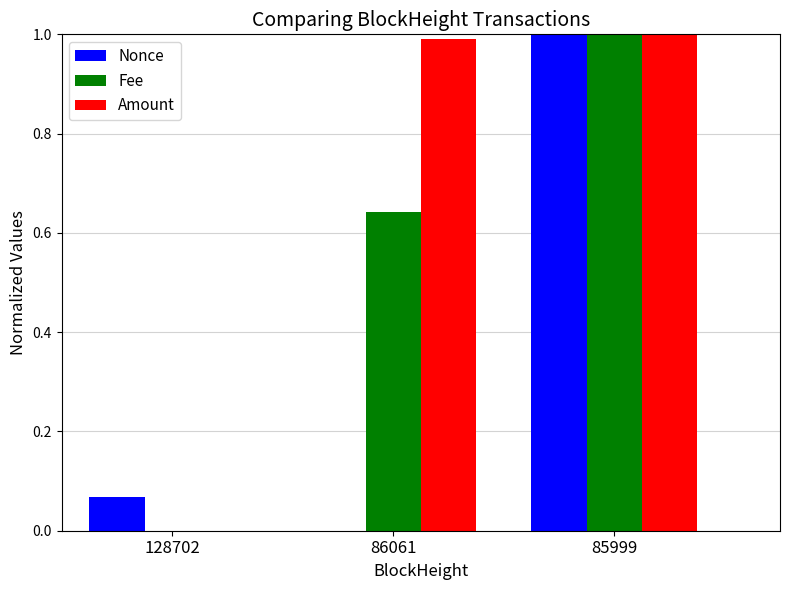

Where is Amount nearest to the value 0?

128702